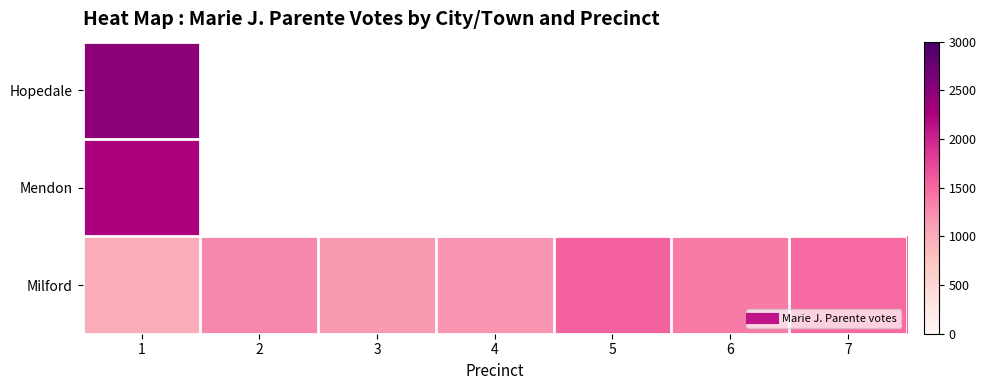

At which label does Hopedale reach its peak?

1